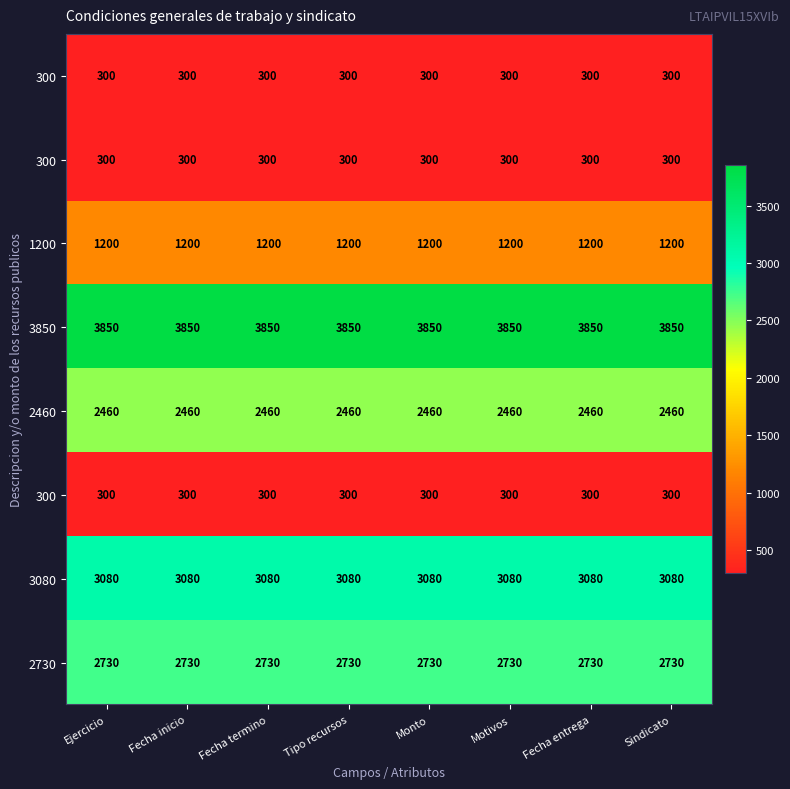

At how many categories does at least one series exceed 2838?

8